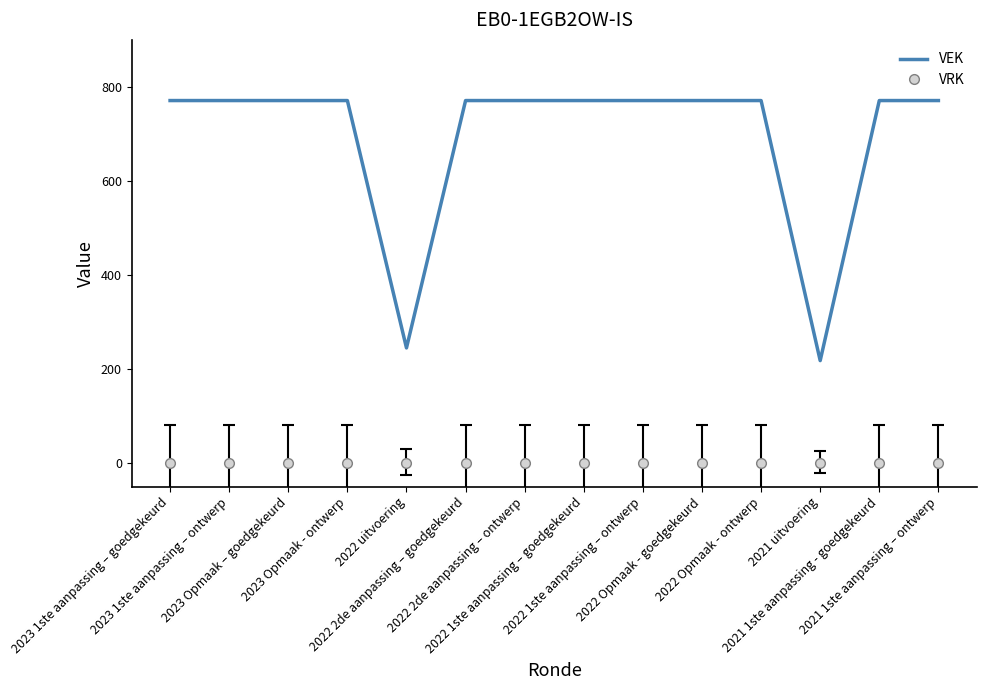

What is the maximum value shown in the chart?

771